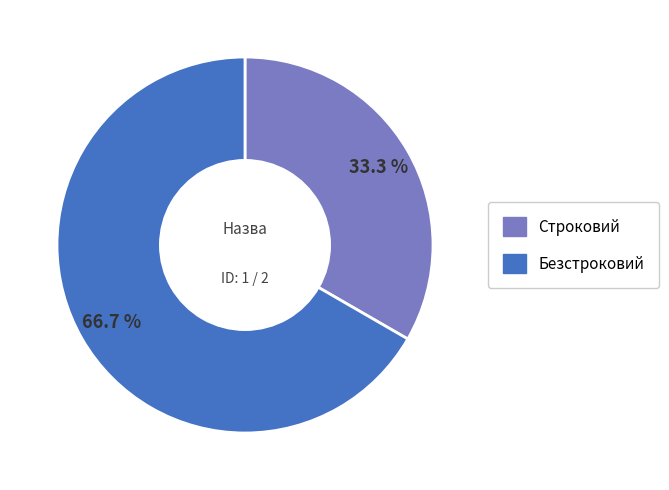

Is Безстроковий the majority of the pie?

Yes